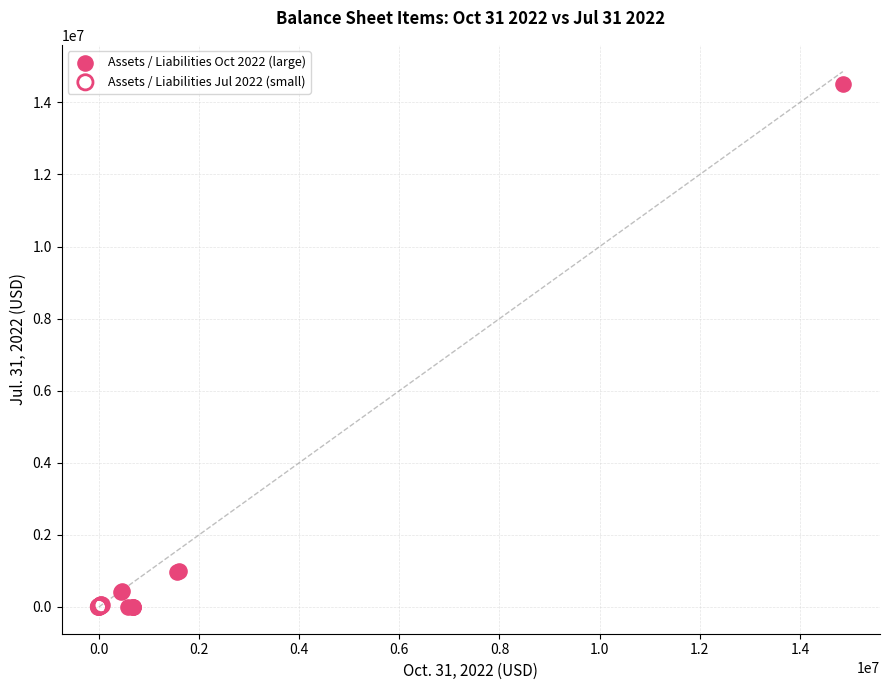

Which series has the widest spread of Y values?

Assets / Liabilities Oct 2022 (large)